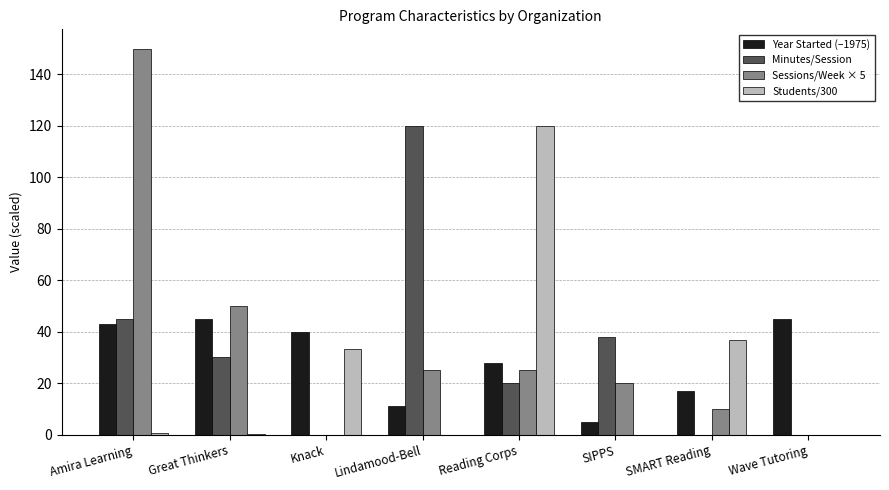

Which series has the widest spread of values?

Sessions/Week × 5